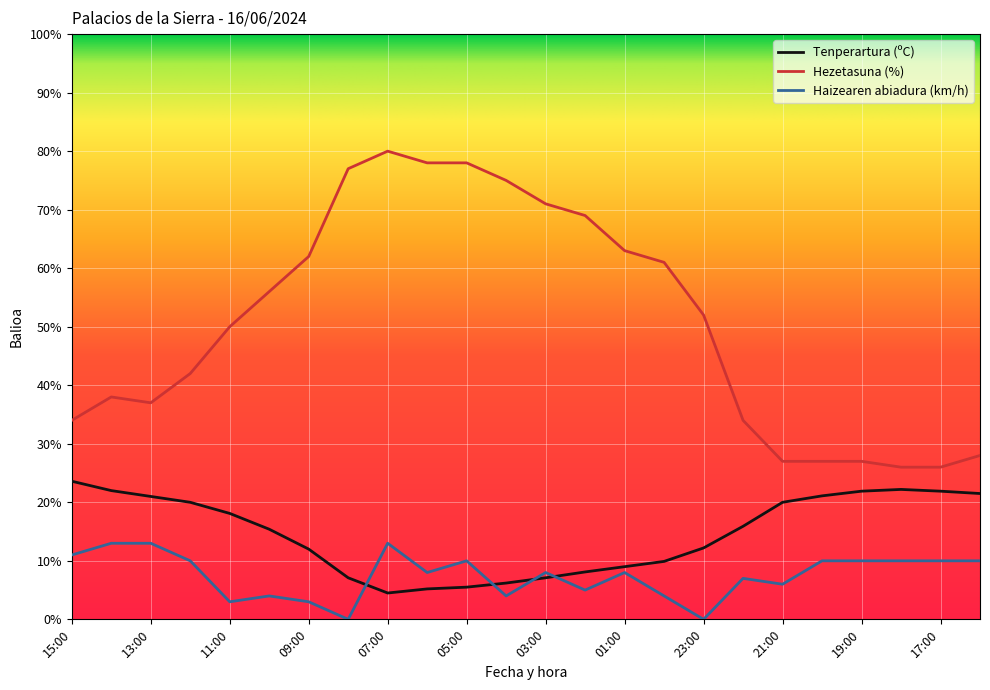

List the series in order of their overall mean, lowest first.

Haizearen abiadura (km/h), Tenperartura (ºC), Hezetasuna (%)